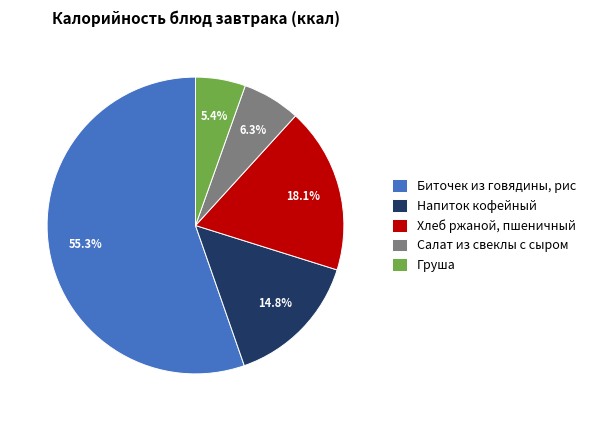

Does Биточек из говядины, рис account for over 50% of the chart?

Yes